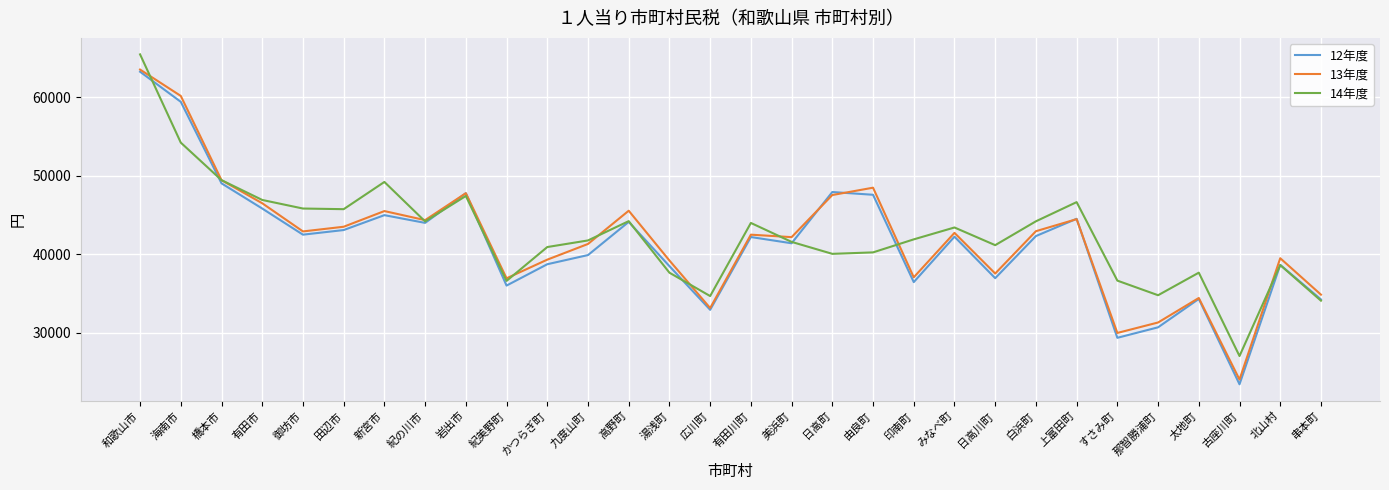

In 14年度, how many points are lower than both neighbors (excluding endpoints)?

8